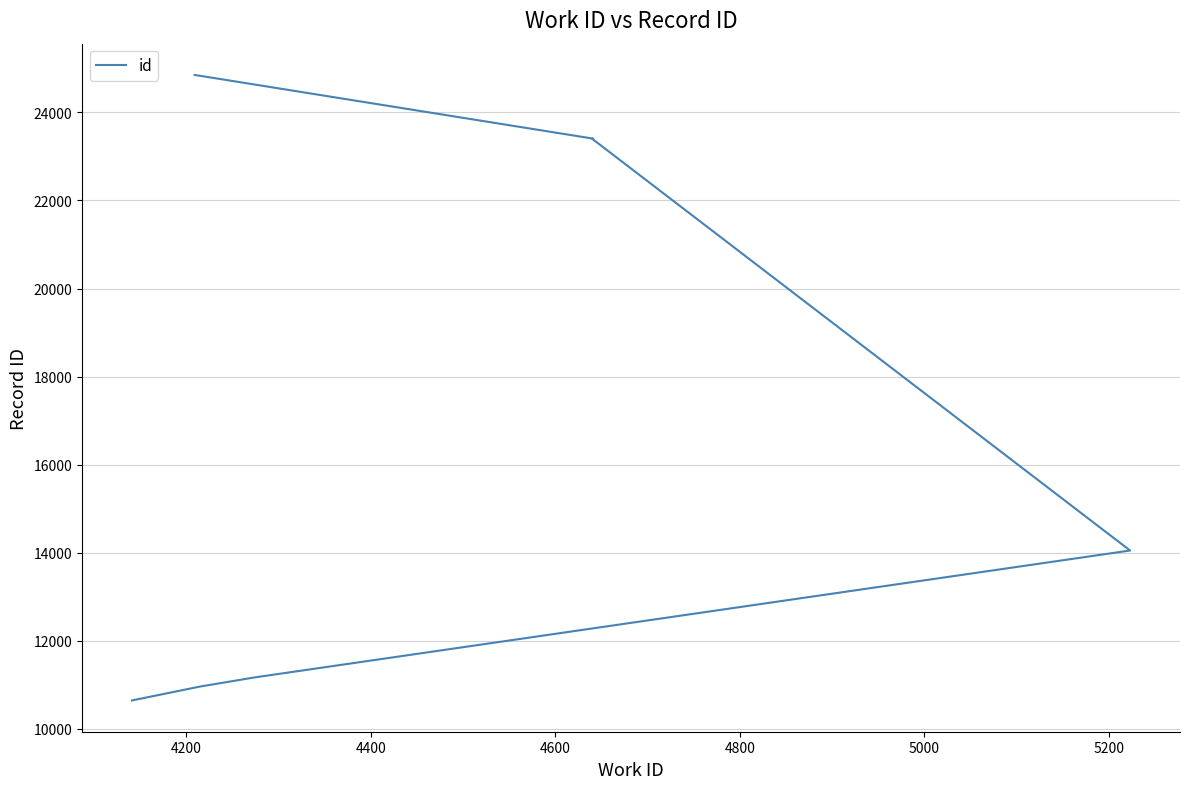

What is the smallest value displayed?

10648